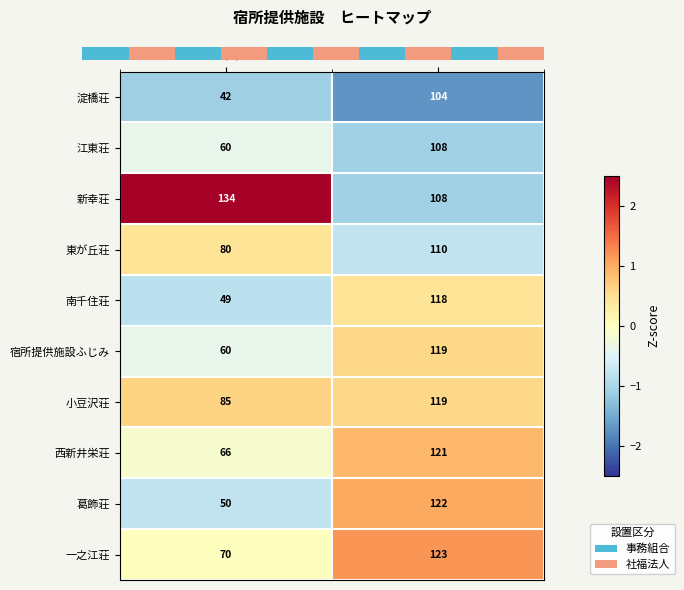

Read the 小豆沢荘 value at 定員, to the nearest 5.

85